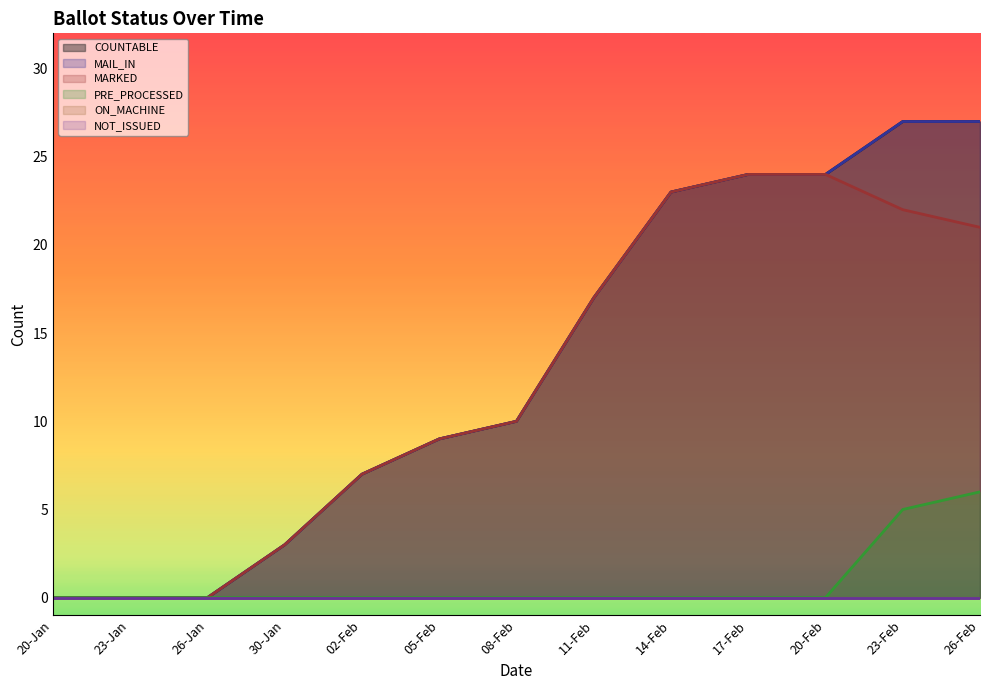

At which label does COUNTABLE reach its peak?

23-Feb